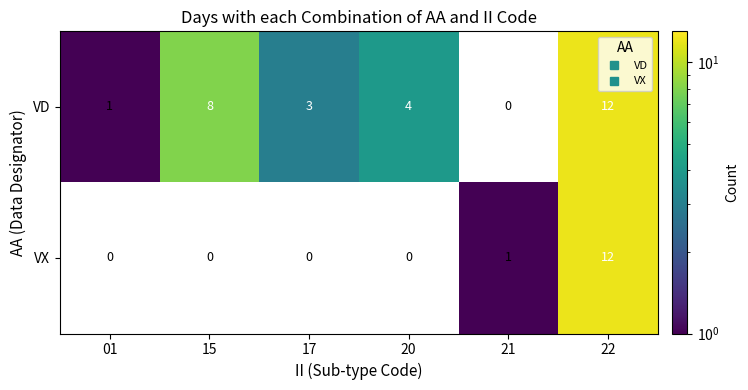

Which series has the largest total across all categories?

row_0